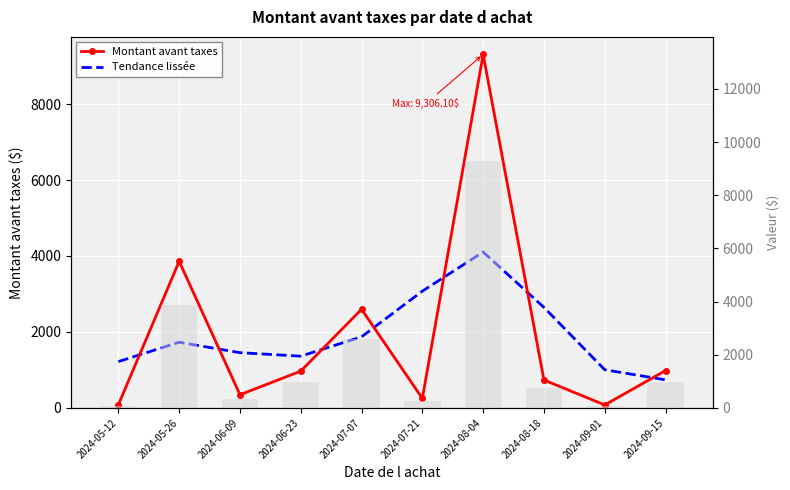

What position from the right is 2024-08-04?

4